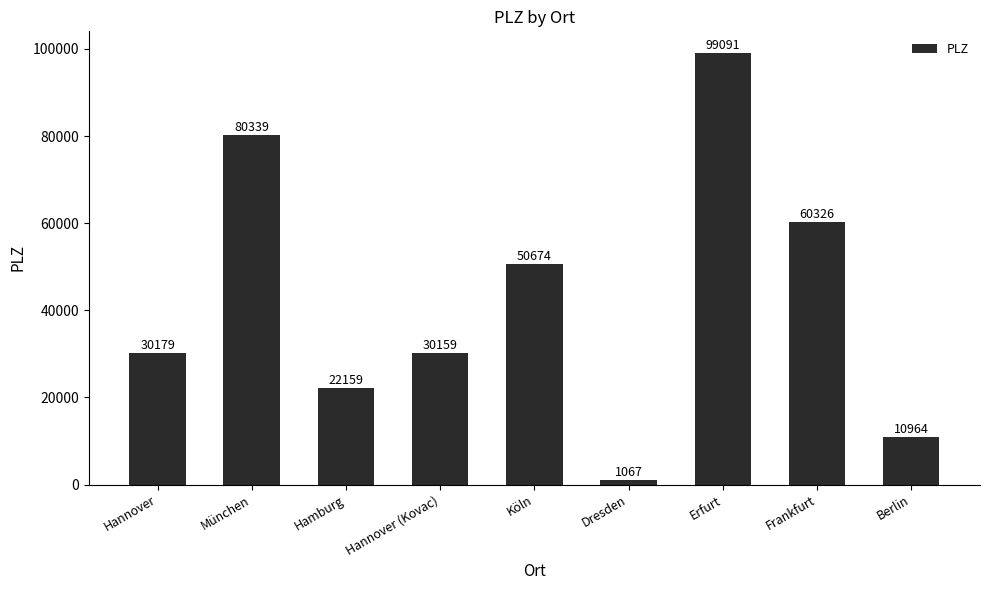

Which has a higher value, Erfurt or Hannover (Kovac)?

Erfurt